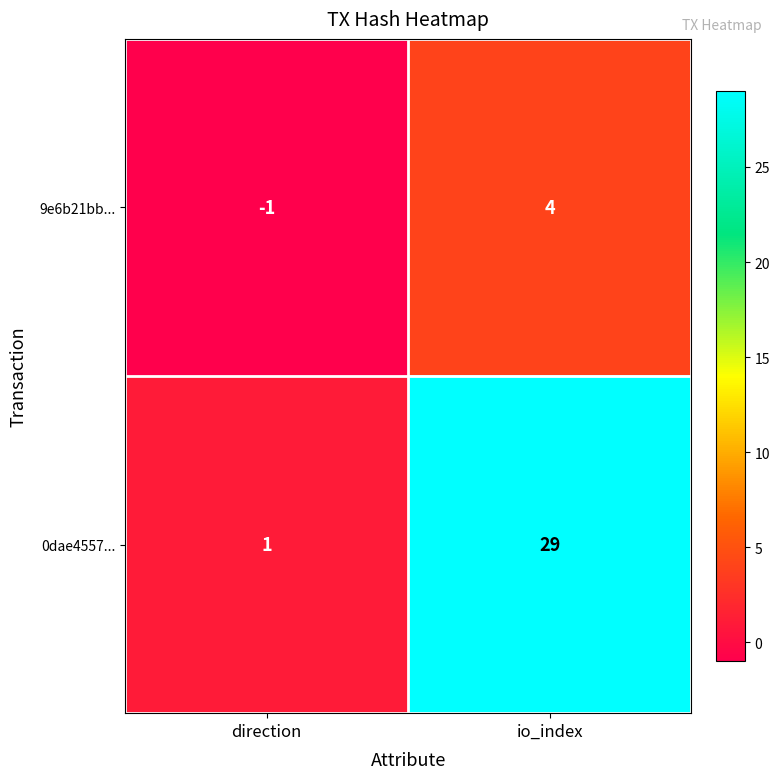

Read the 0dae4557... value at io_index.

29